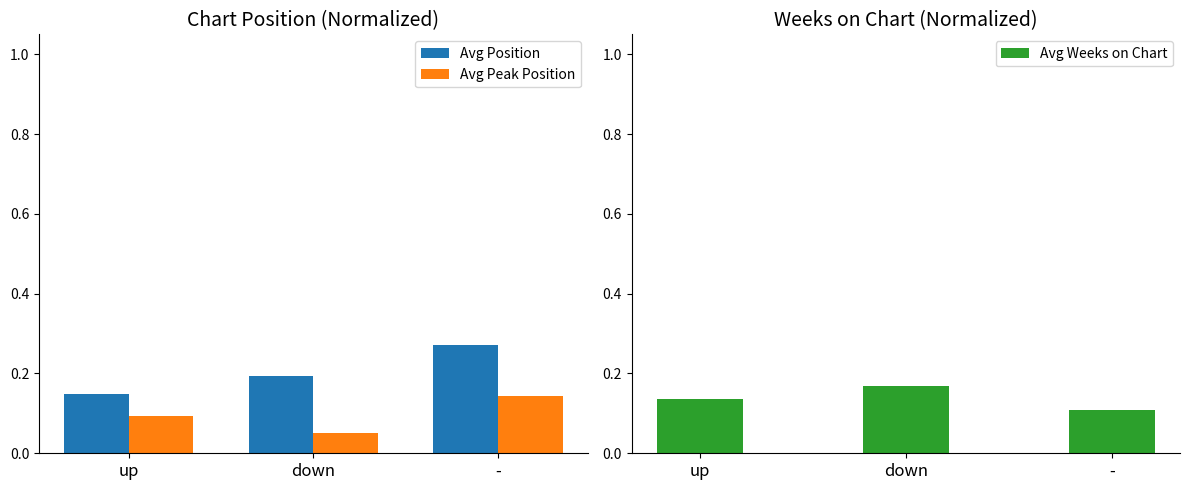

Rank the series at up from lowest to highest value.

Avg Peak Position, Avg Weeks on Chart, Avg Position